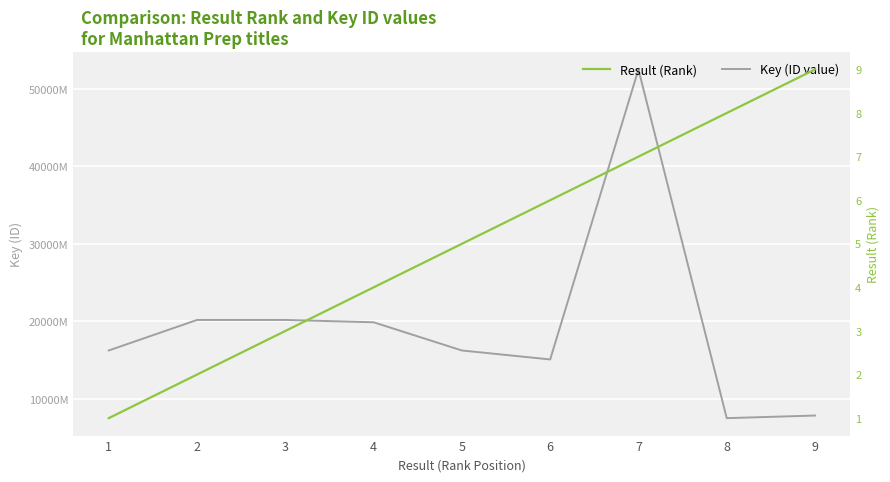

Count the number of categories in the chart.

9